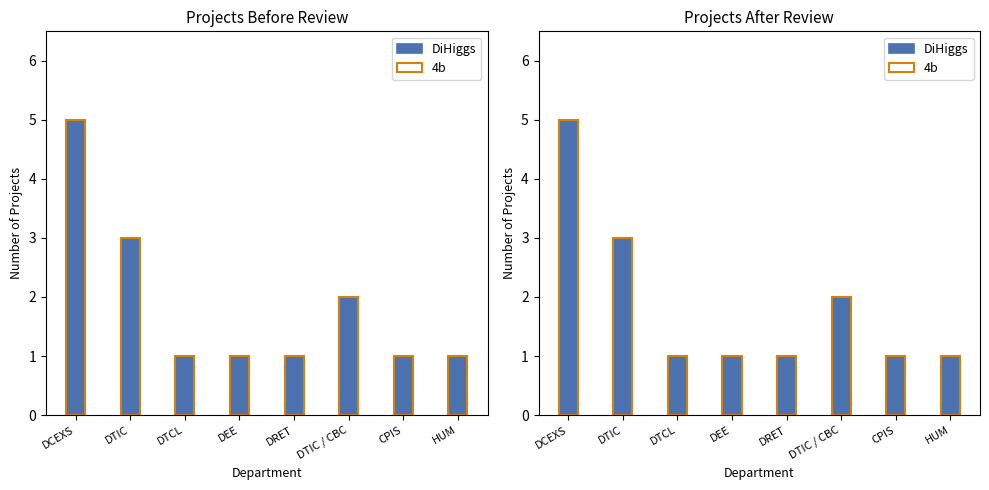

Reading left to right, transcribe all the data shown in this chart.

DiHiggs: DCEXS=5	DTIC=3	DTCL=1	DEE=1	DRET=1	DTIC / CBC=2	CPIS=1	HUM=1
4b: DCEXS=5	DTIC=3	DTCL=1	DEE=1	DRET=1	DTIC / CBC=2	CPIS=1	HUM=1